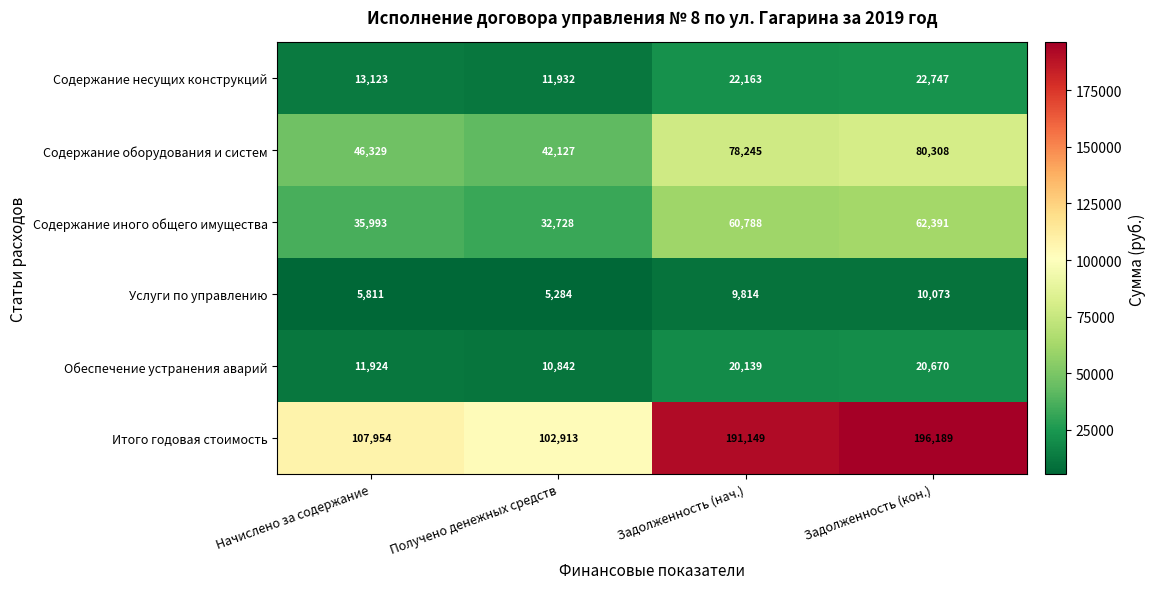

Which series has the widest spread of values?

Итого годовая стоимость